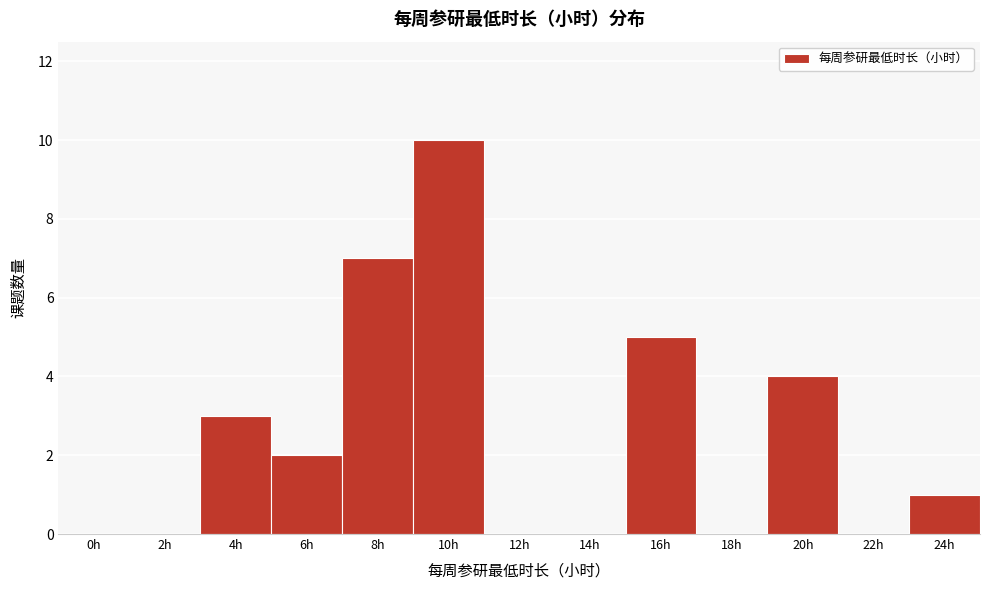

Reading left to right, what are all the values shown in this chart?

0h=0	2h=0	4h=3	6h=2	8h=7	10h=10	12h=0	14h=0	16h=5	18h=0	20h=4	22h=0	24h=1